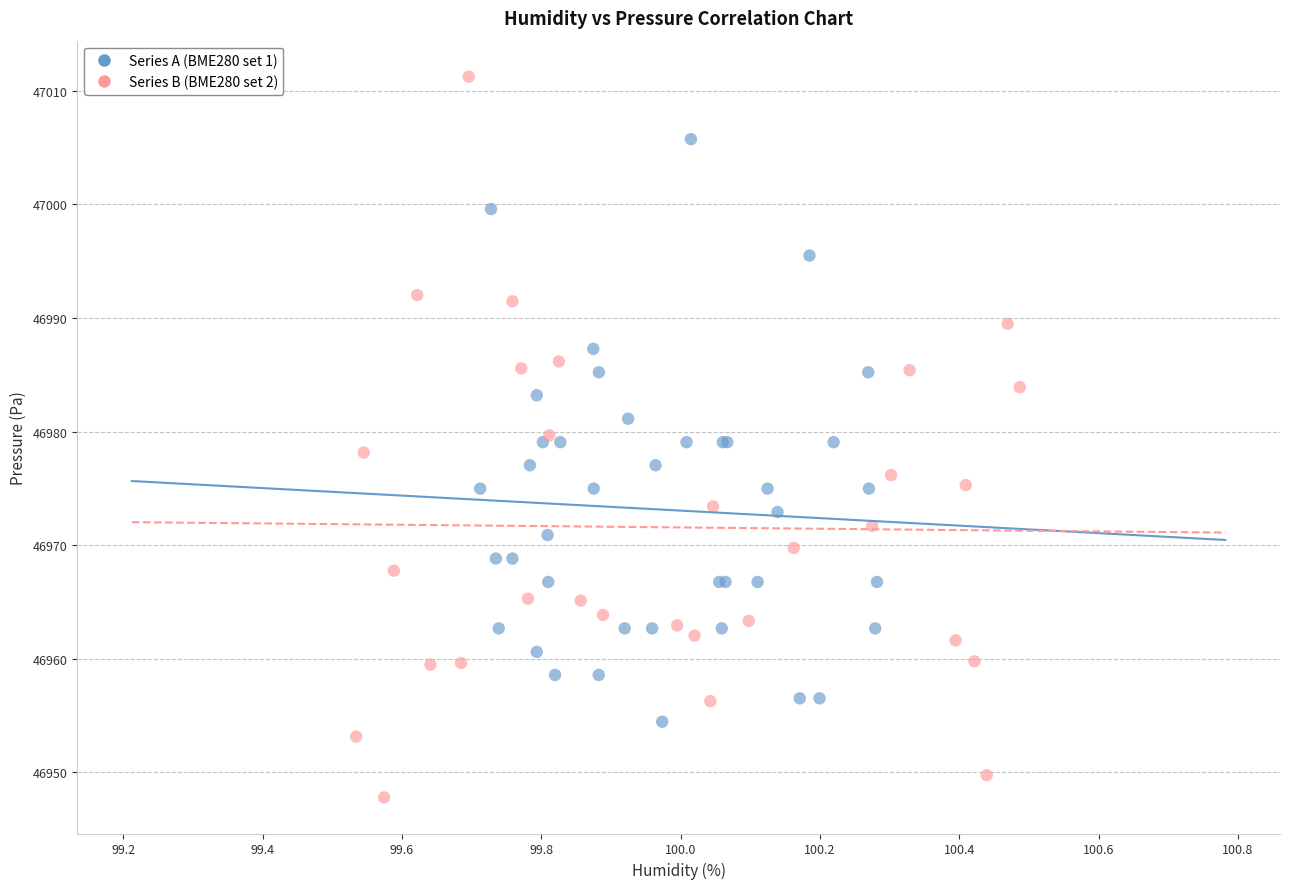

Which series contains the lowest Y value?

Series B (BME280 set 2)